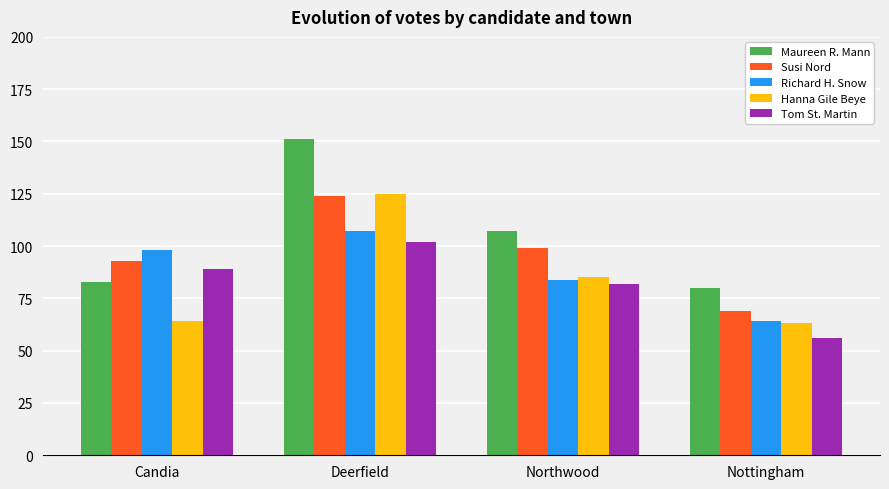

The value of Maureen R. Mann at Deerfield is 151. True or false?

True